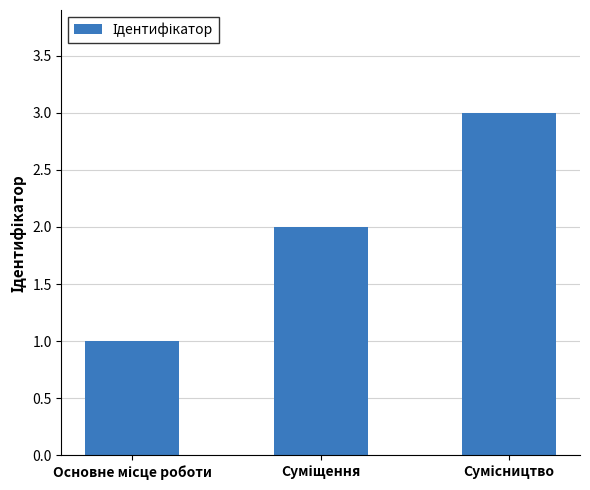

What is the sum of all values?

6